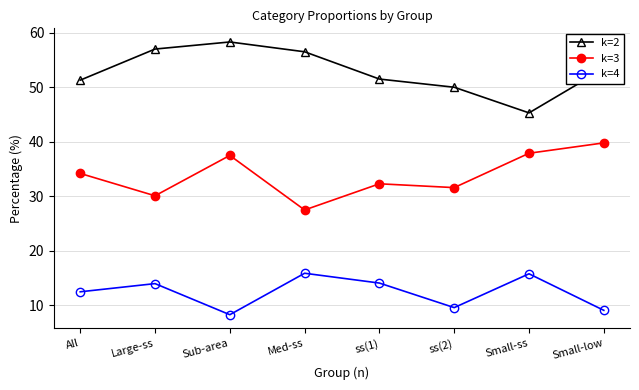

Is it true that k=2 equals 50.0 at ss(2)?

True